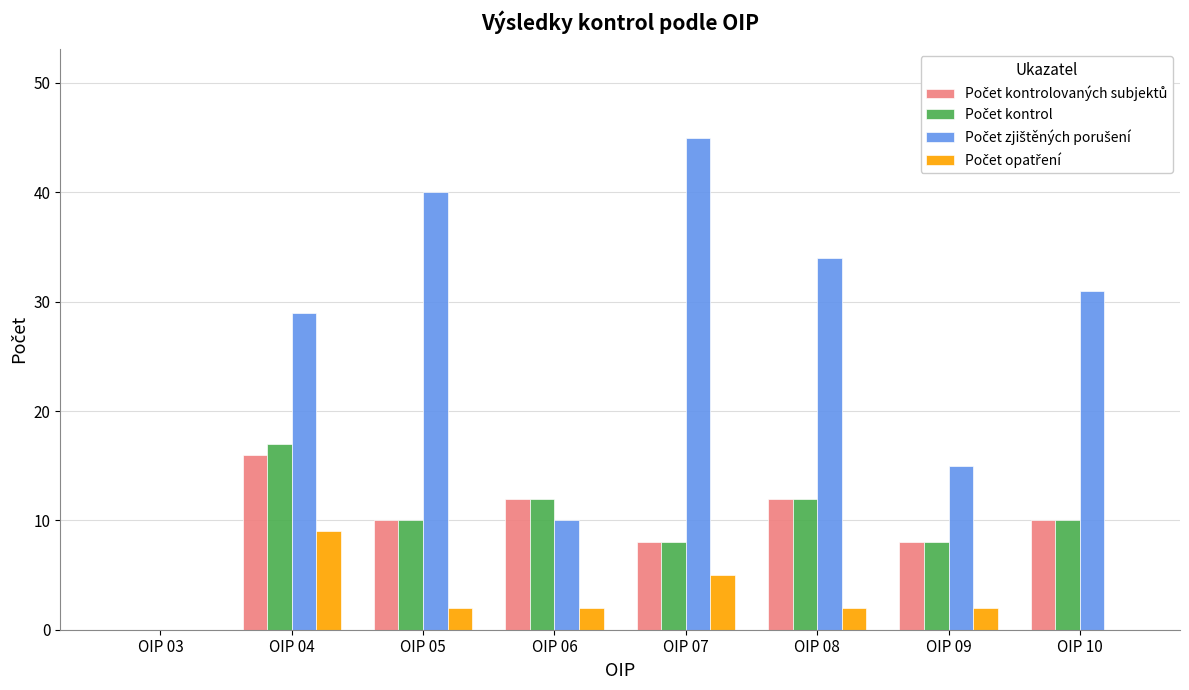

What is the greatest value displayed?

45